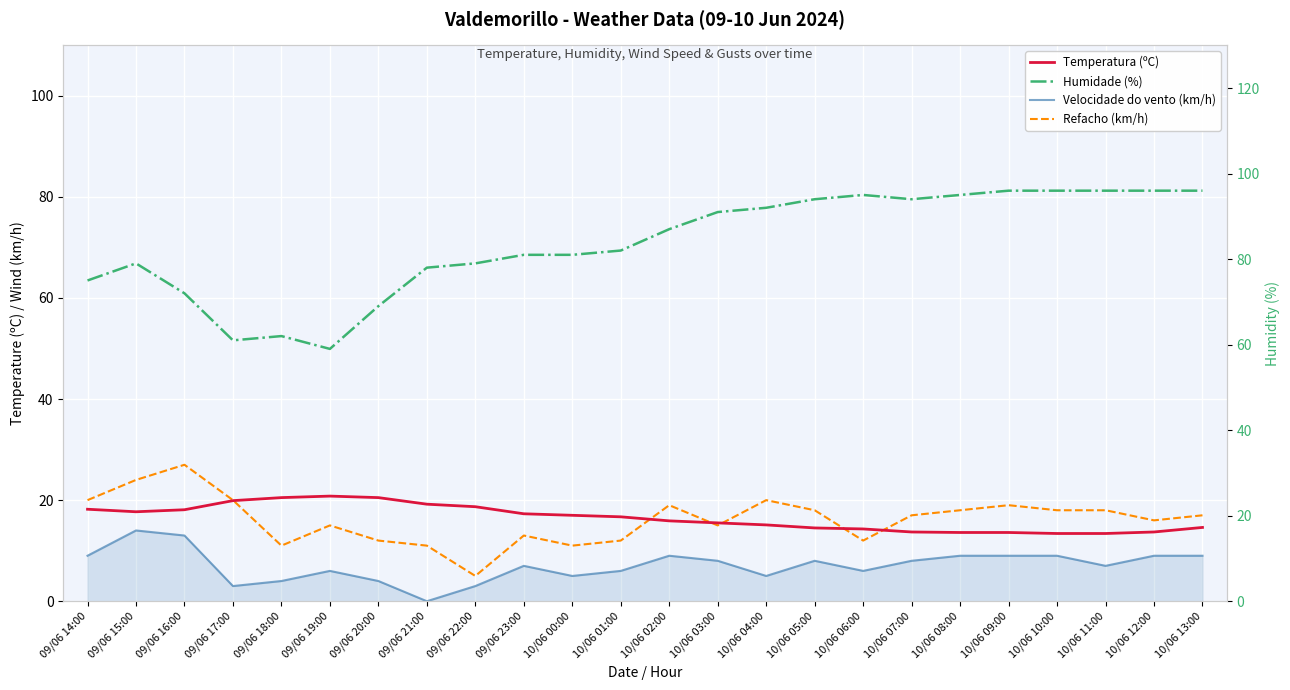

What is the maximum value shown in the chart?

96.0